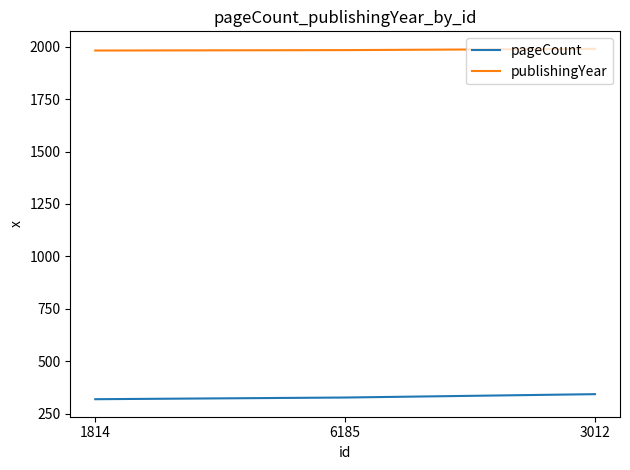

What is the average value of the pageCount series?

331